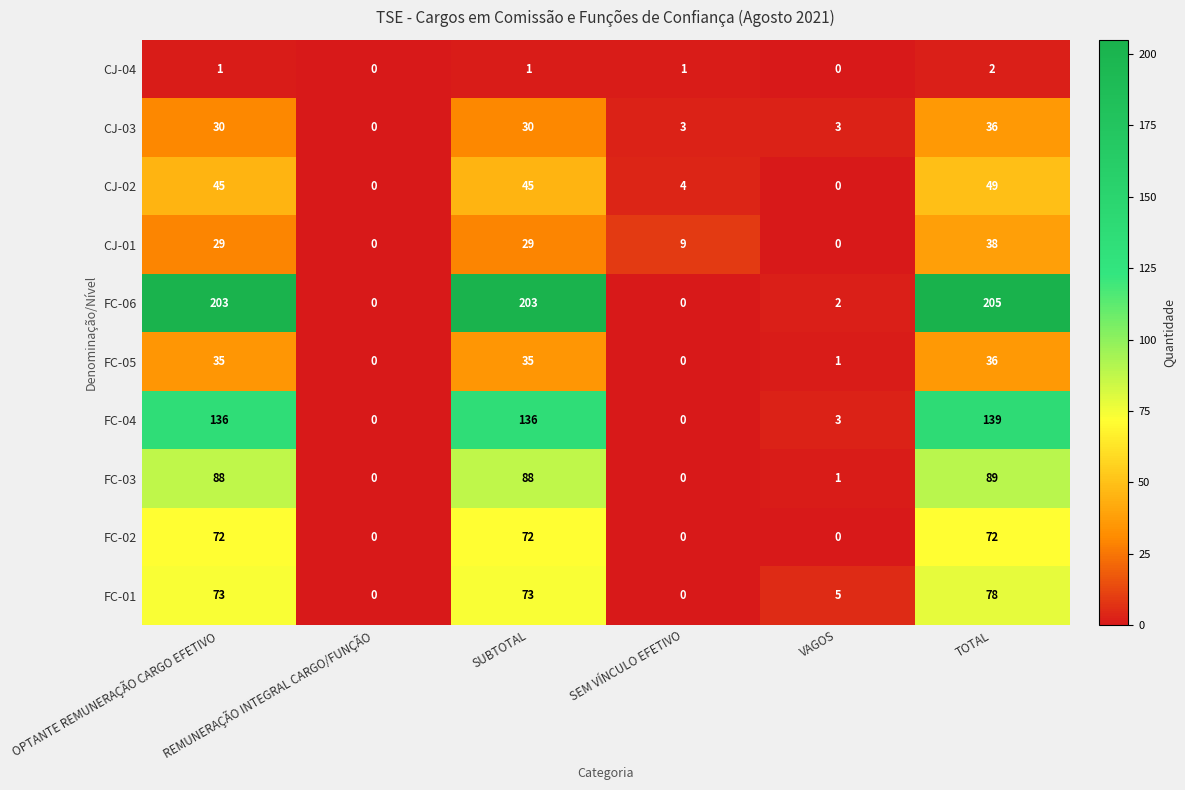

How many positive values does the CJ-01 series have?

4